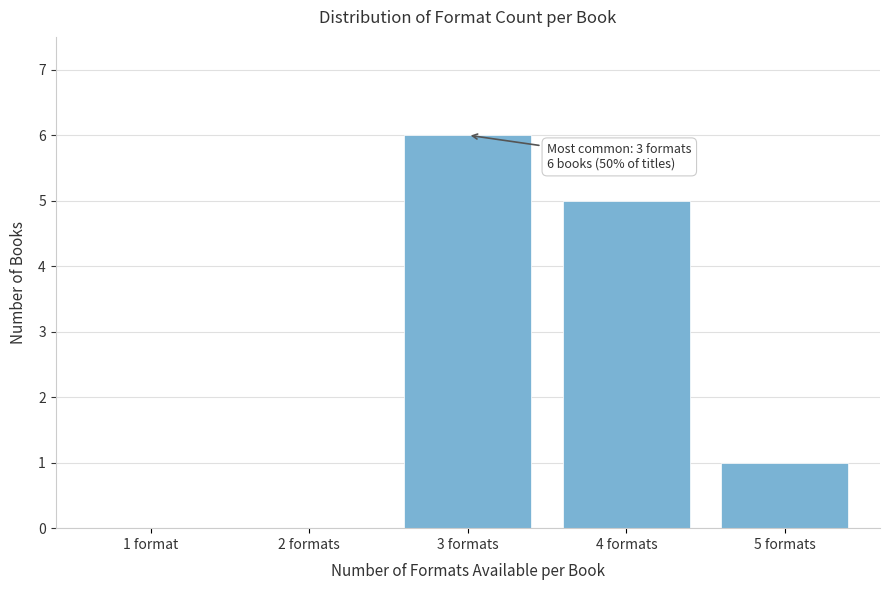

Reading left to right, list all the values displayed in this chart.

1 format=0	2 formats=0	3 formats=6	4 formats=5	5 formats=1